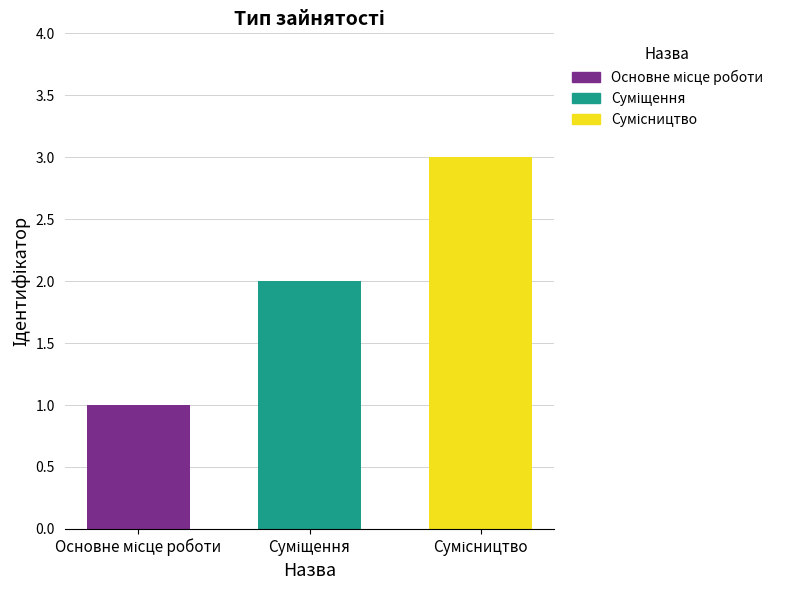

What is the maximum value shown in the chart?

3